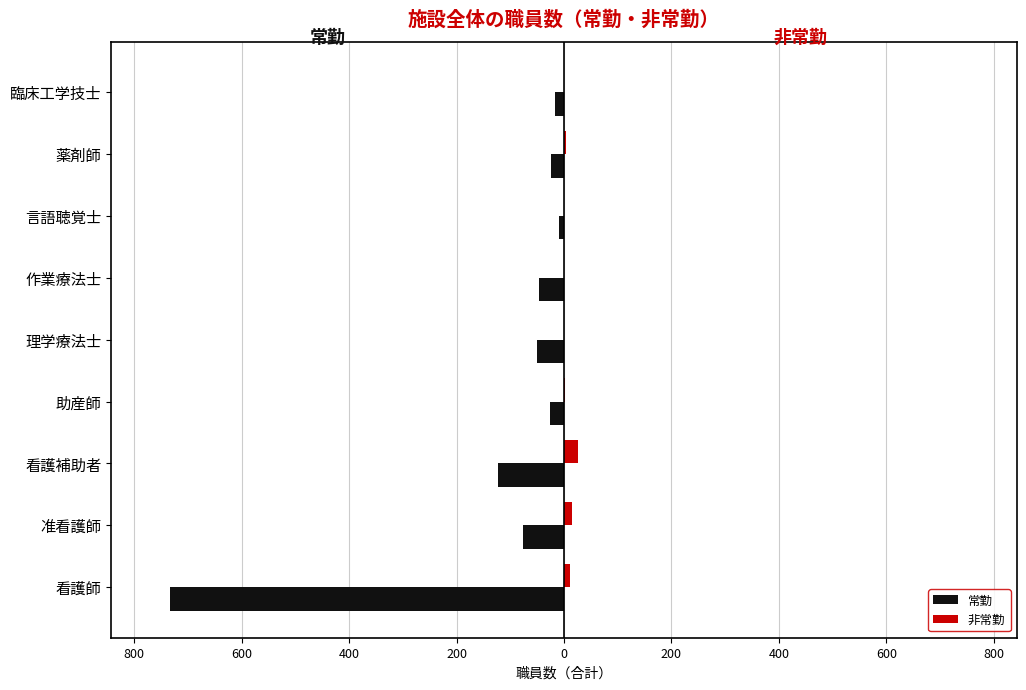

What are all the series names shown in the legend?

常勤, 非常勤